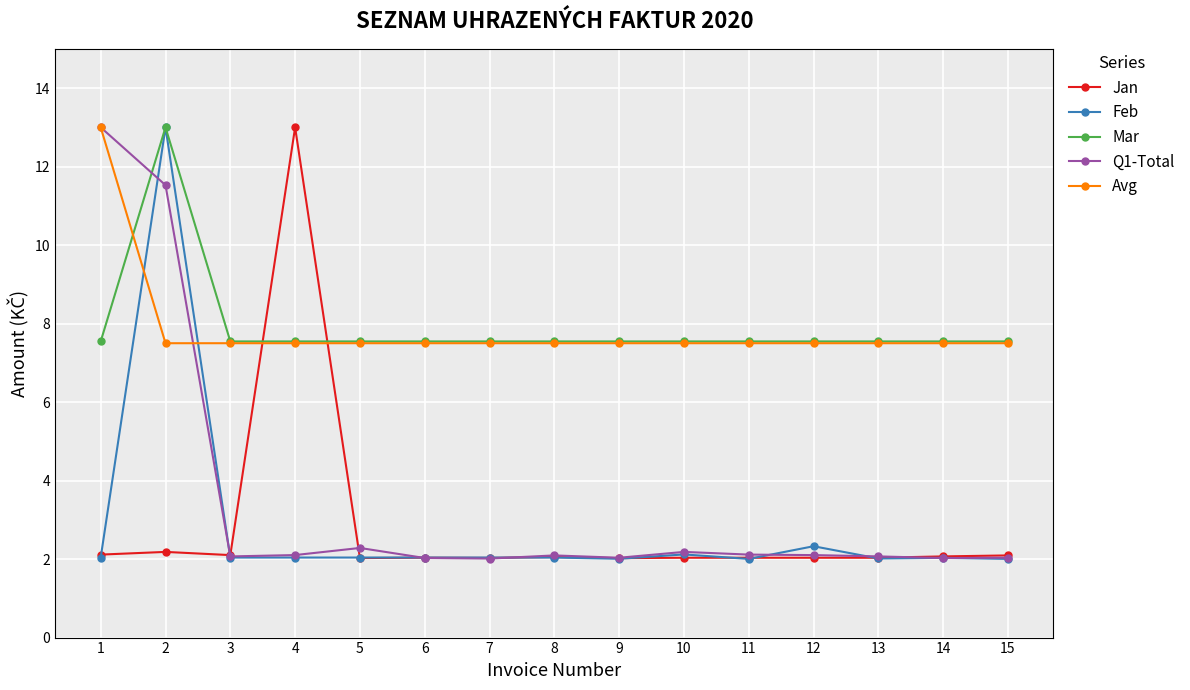

What is the value of the Jan point at the 10th from the left?

2.0